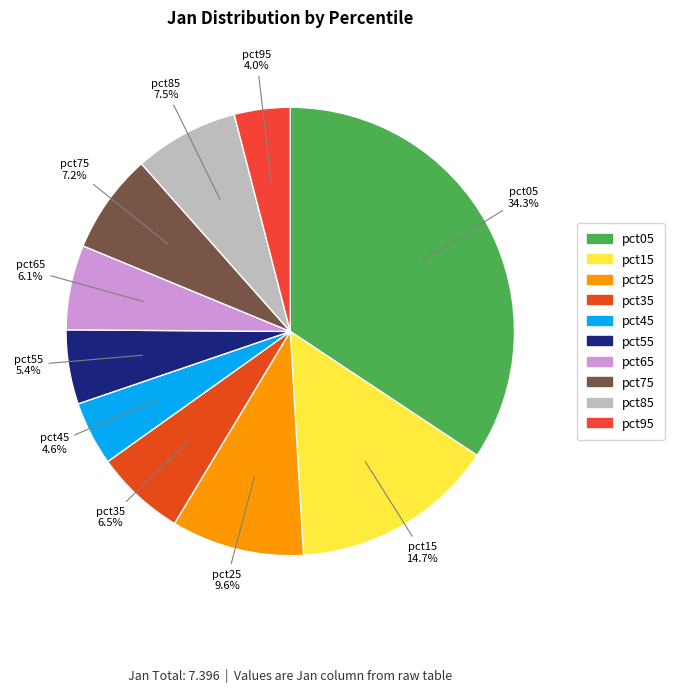

What percentage is the pct75 slice, to the nearest percent?

7%